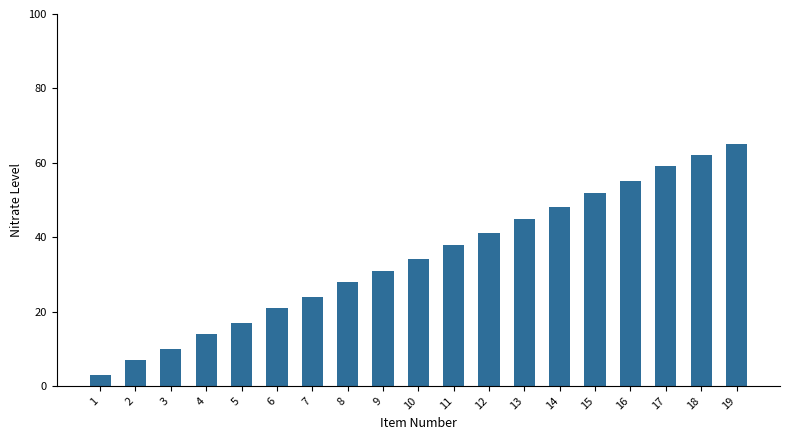

Reading left to right, extract all data points from this chart.

1=3	2=7	3=10	4=14	5=17	6=21	7=24	8=28	9=31	10=34	11=38	12=41	13=45	14=48	15=52	16=55	17=59	18=62	19=65